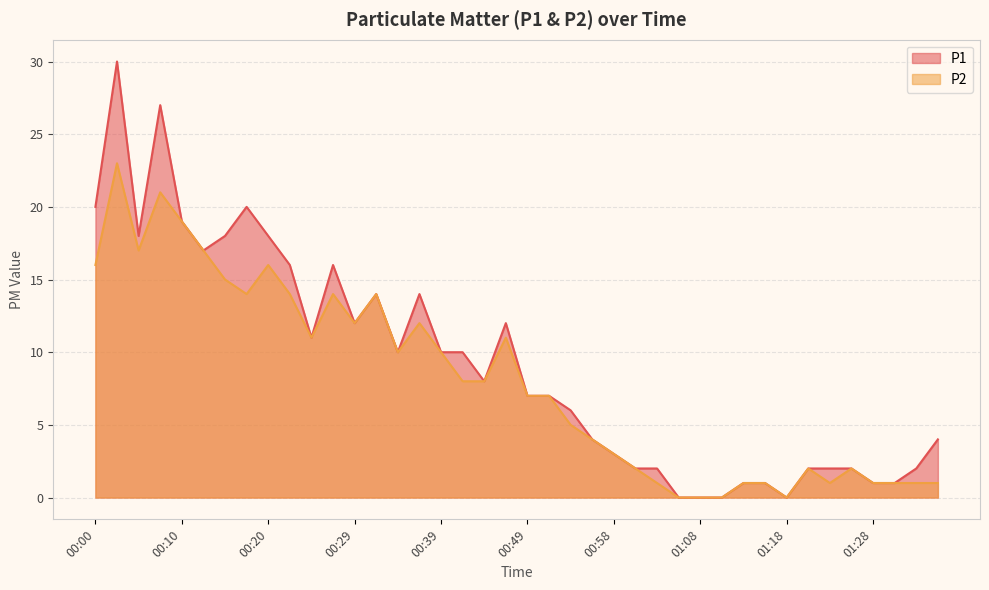

Which series has the largest range (max minus min)?

P1